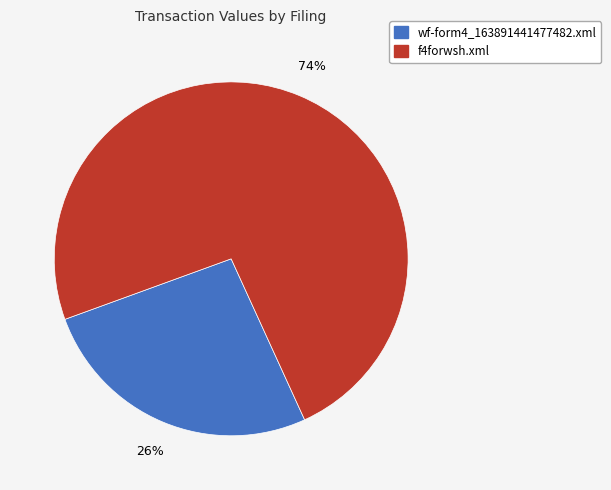

To the nearest percent, what is the combined percentage of wf-form4_163891441477482.xml and f4forwsh.xml?

100%